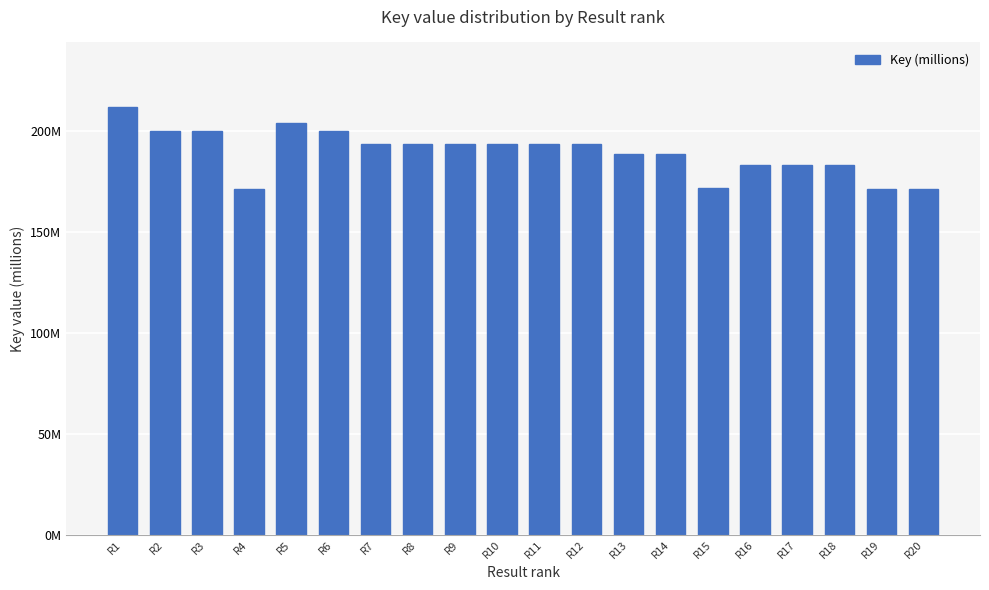

What is the greatest value displayed?

212.1